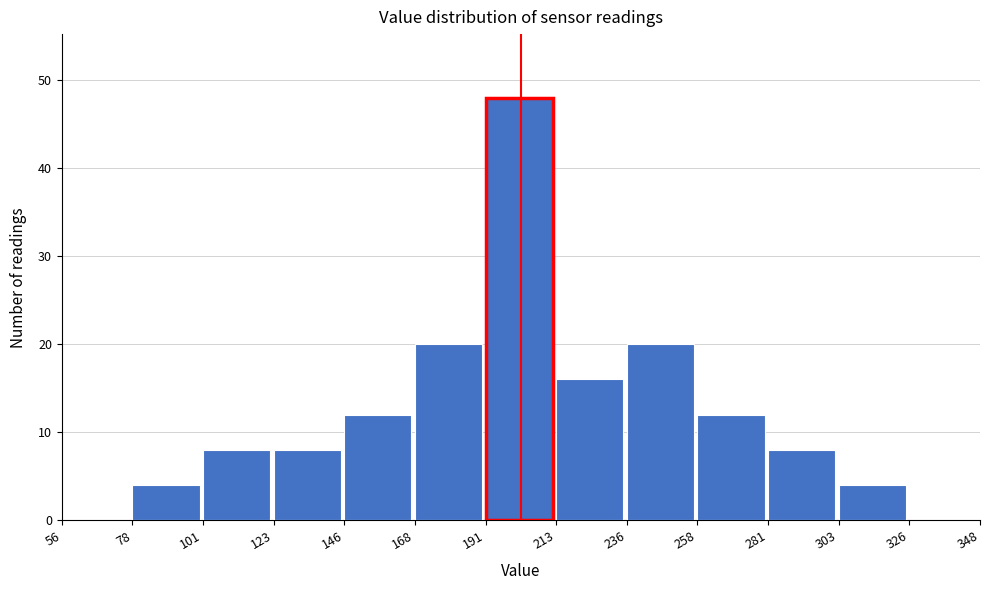

Reading left to right, list every bar in this chart as the range it spans on the x-axis followed by its height. The values are not printed on the chart, so give them approximately, as read against the axis.

56 to 78: 0
78 to 101: 4
101 to 123: 8
123 to 146: 8
146 to 168: 12
168 to 191: 20
191 to 213: 48
213 to 236: 16
236 to 258: 20
258 to 281: 12
281 to 303: 8
303 to 326: 4
326 to 348: 0